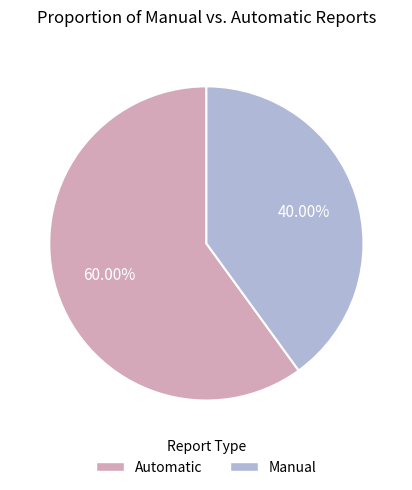

Is there a majority slice in this chart?

Yes